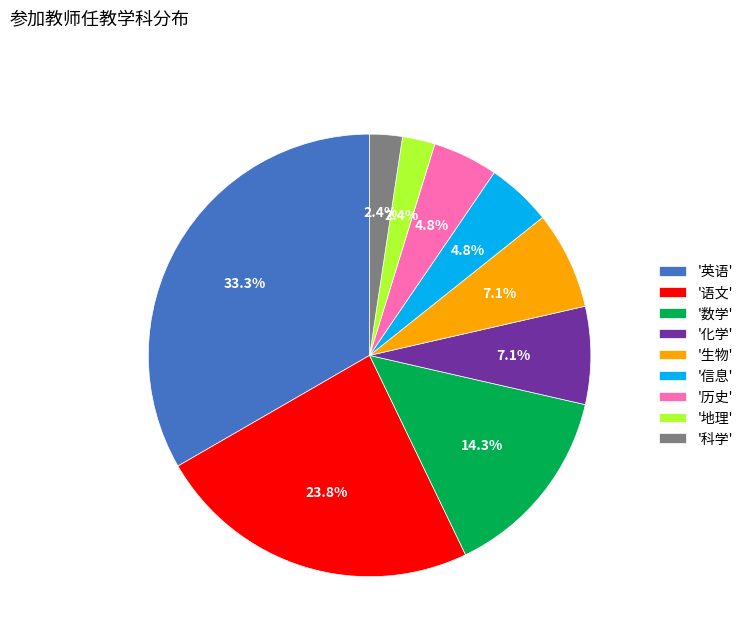

What is the total percentage of '科学' and '数学'?

16.7%